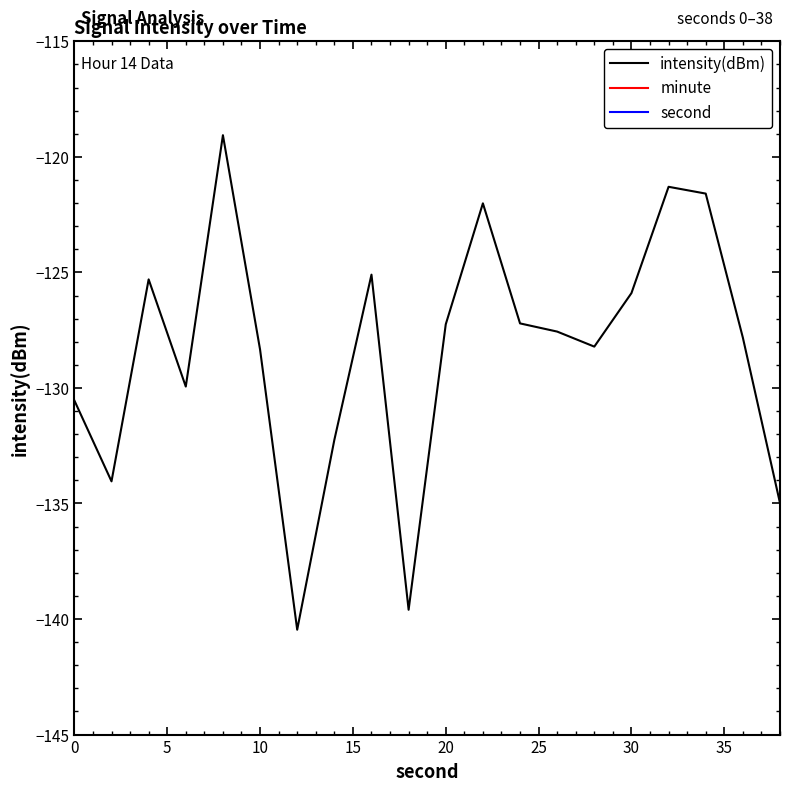

At which label does minute reach its minimum?

−5